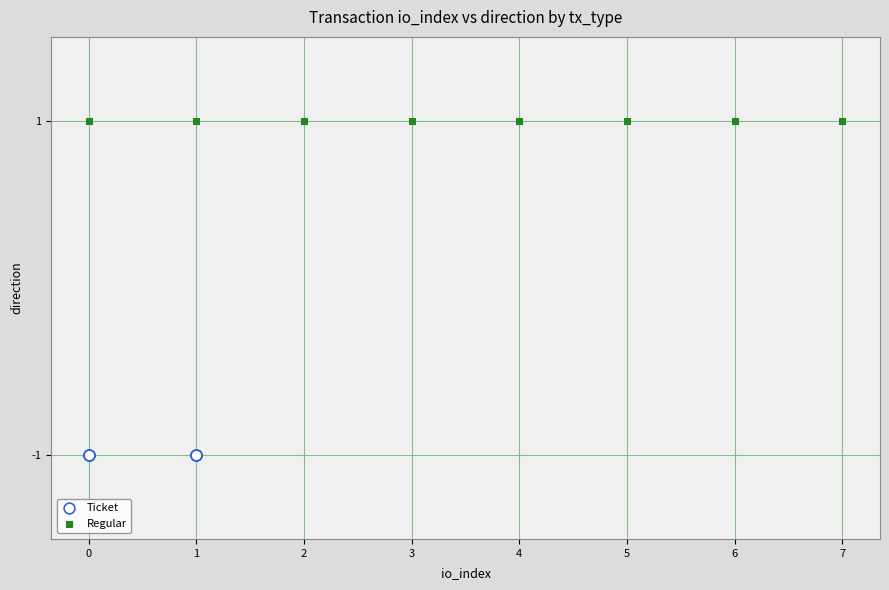

Which series reaches the maximum Y coordinate?

Regular